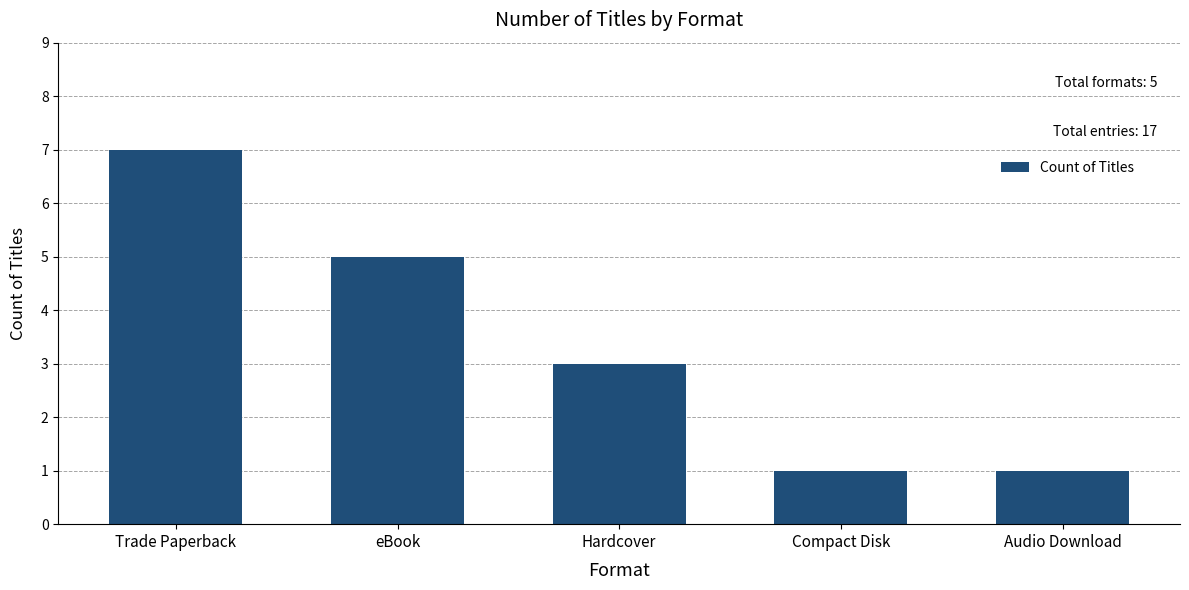

Reading left to right, what are all the values shown in this chart?

7	5	3	1	1